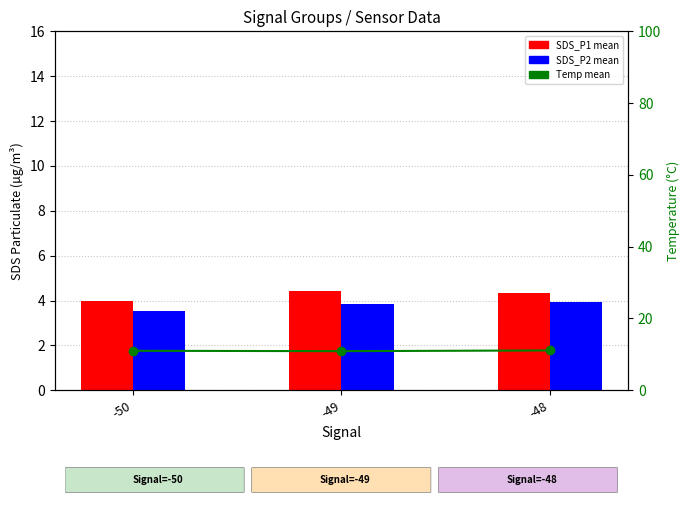

Which series has the largest range (max minus min)?

SDS_P1 (mean)